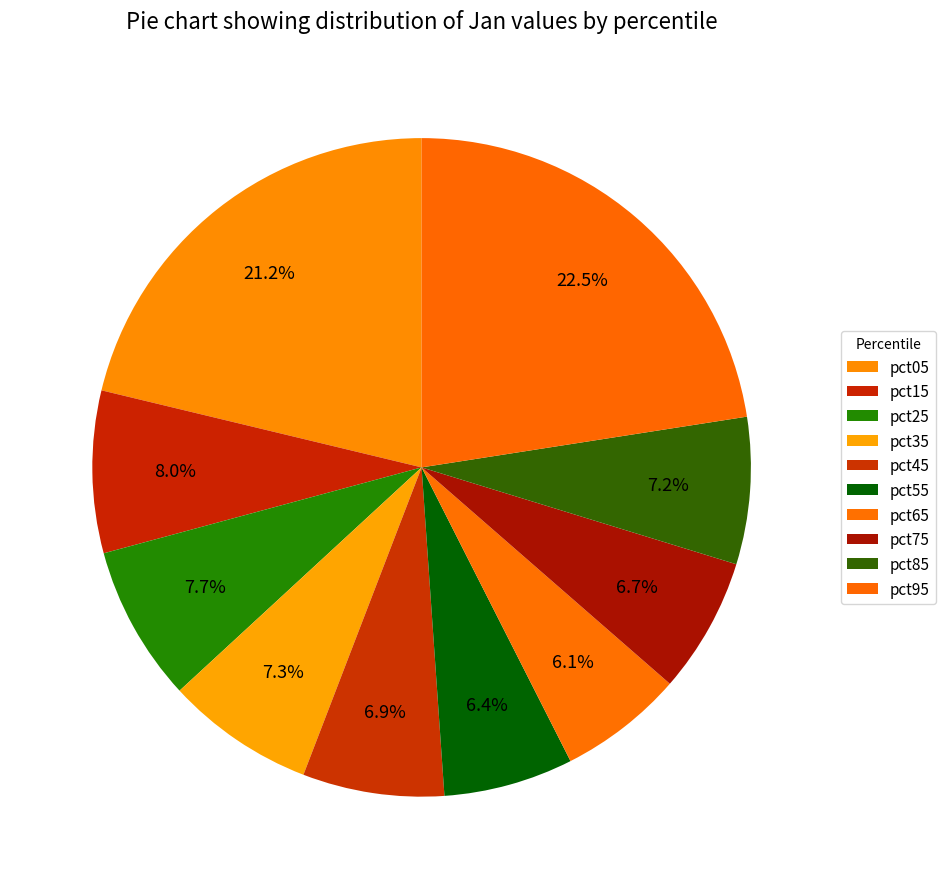

To the nearest percent, what percentage of the pie is pct95?

23%